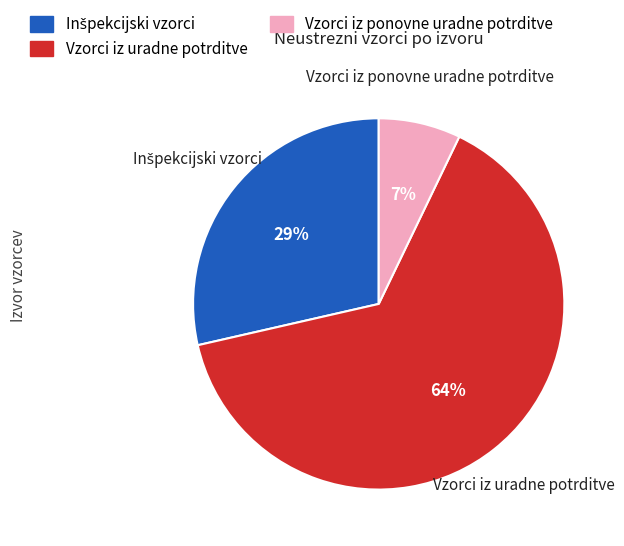

To the nearest percent, what is the average slice percentage?

33%